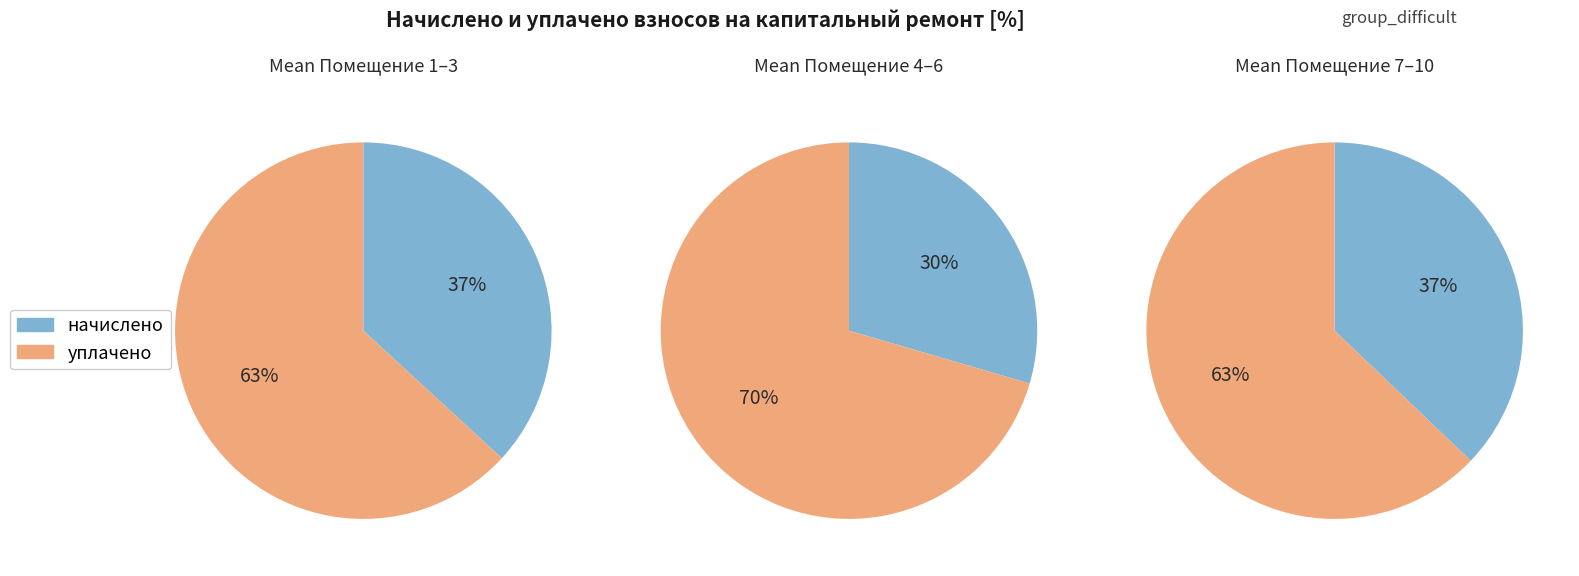

Is 5 the majority of the pie?

No